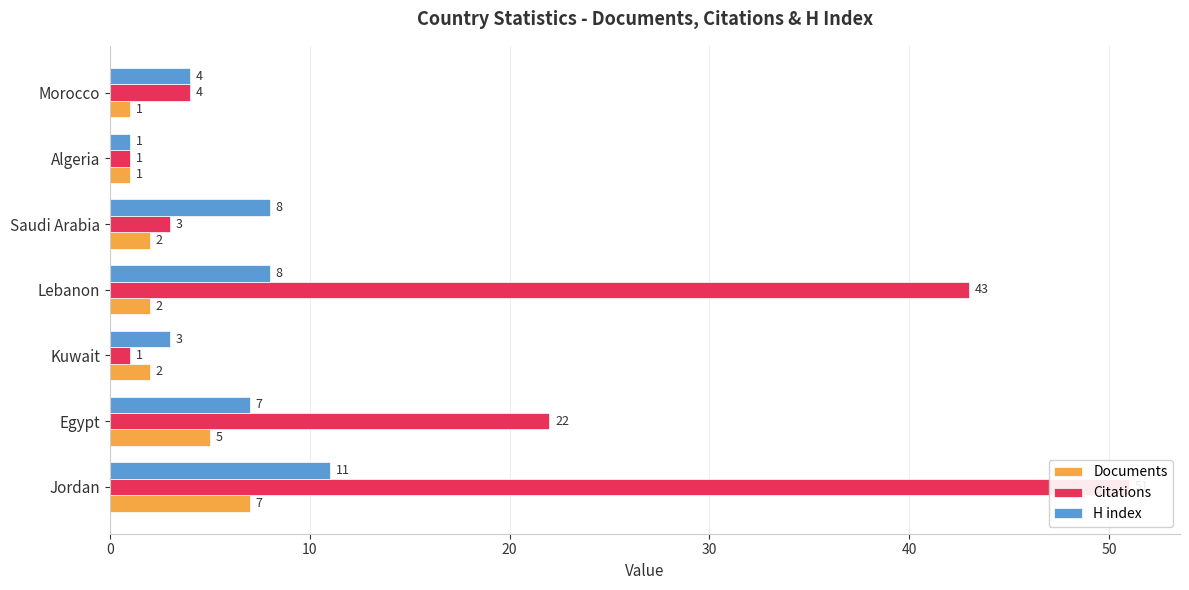

Is the value of H index at Lebanon greater than the value of Citations at Lebanon?

No